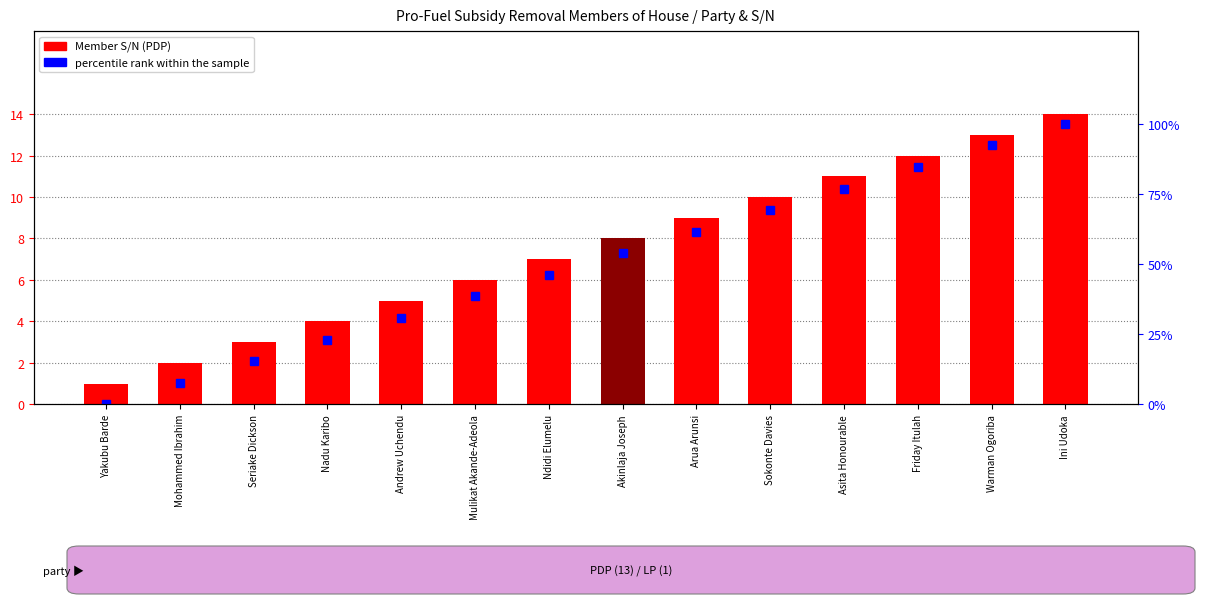

At which category is the sum across all series the highest?

Ini Udoka